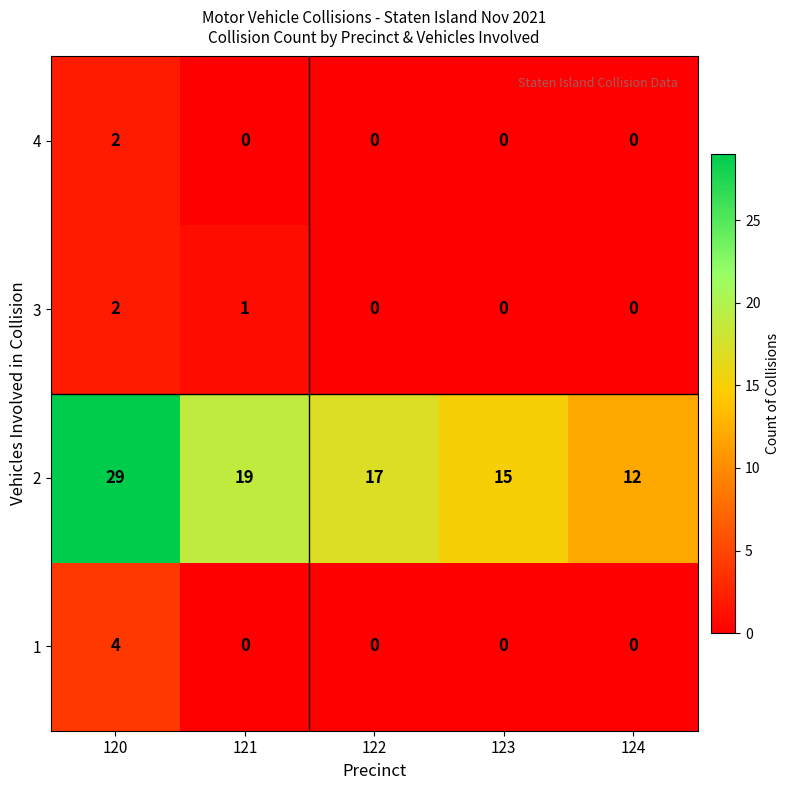

Count the 4 values in the range 0 to 1.

4